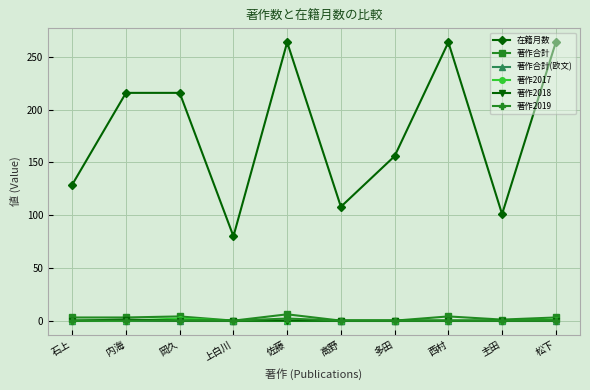

Which series has the largest total across all categories?

在籍月数